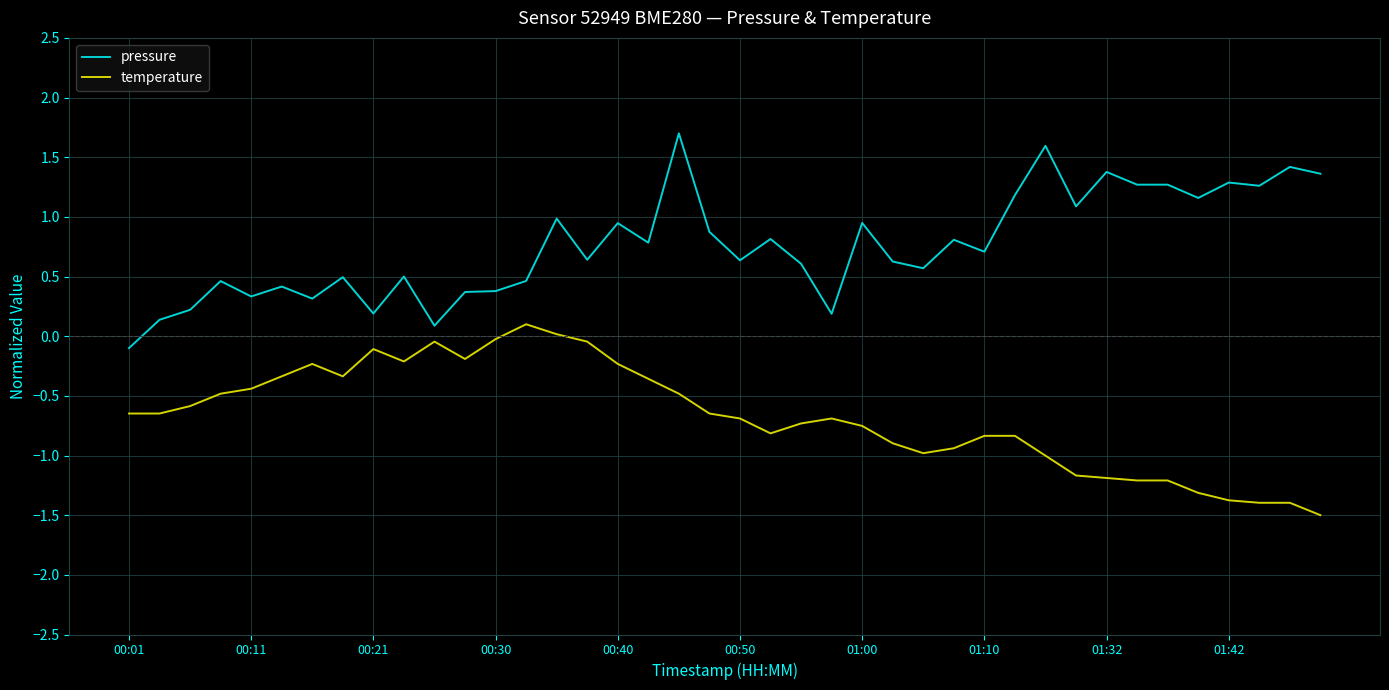

List the series in order of their overall mean, lowest first.

temperature, pressure